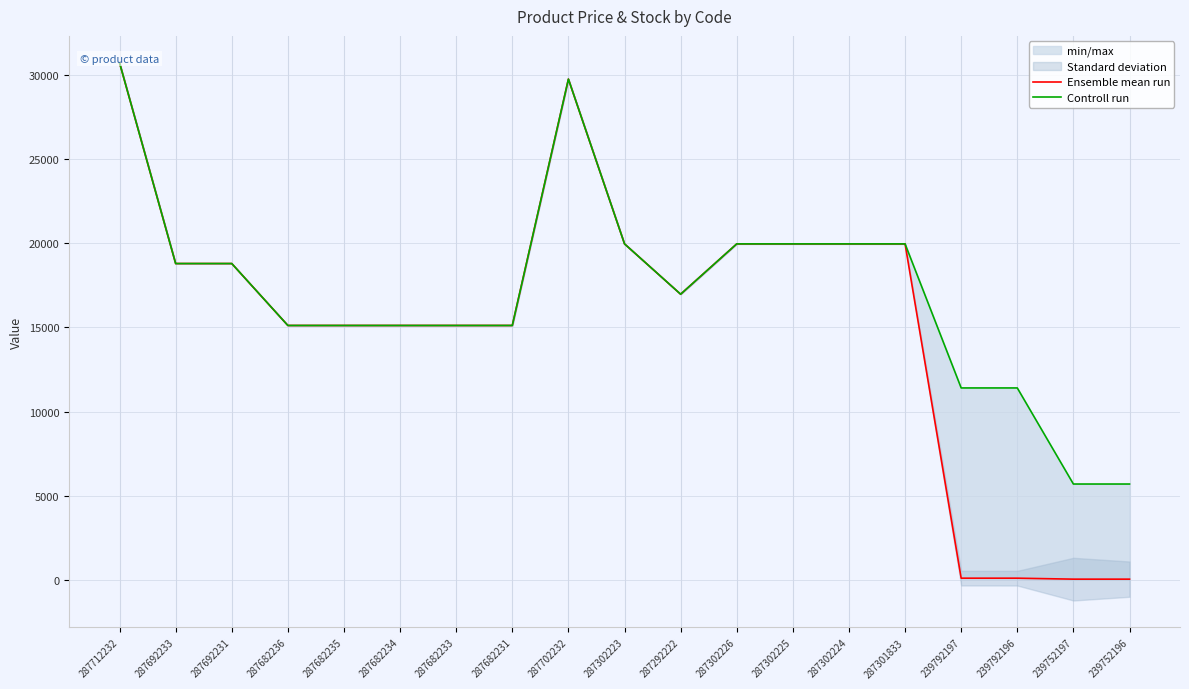

Reading right to left, transcribe all the data shown in this chart.

Ensemble mean run: 57.0	57.0	114.1	114.1	19964.2	19964.2	19964.2	19964.2	16976.3	19964.2	29747.2	15120.0	15120.0	15120.0	15120.0	15120.0	18796.8	18796.8	30717.1
Controll run: 5705.0	5705.0	11410.0	11410.0	19964.2	19964.2	19964.2	19964.2	16976.3	19964.2	29747.2	15120.0	15120.0	15120.0	15120.0	15120.0	18796.8	18796.8	30717.1